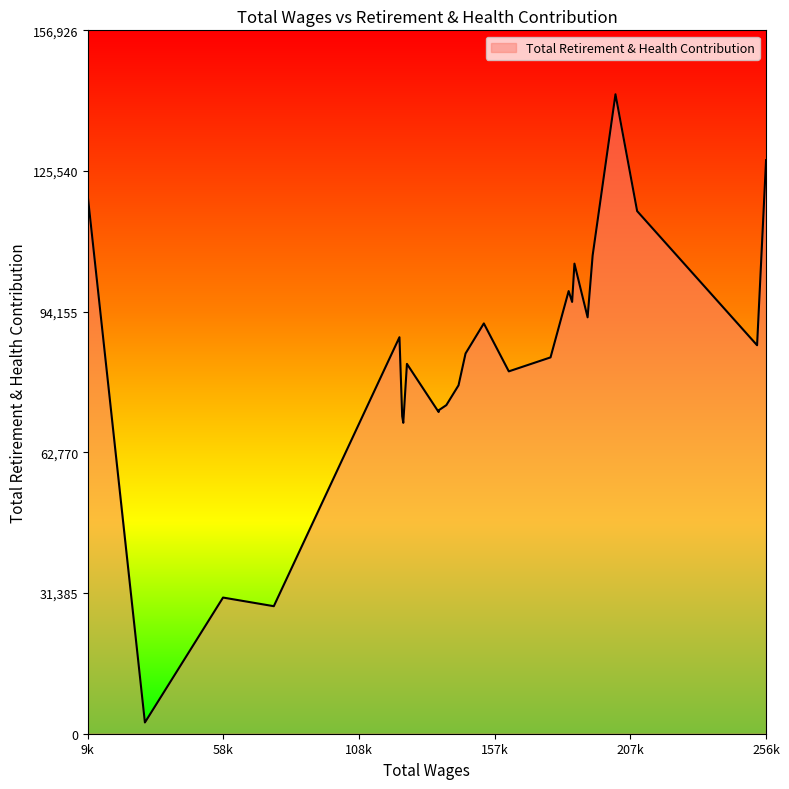

What is the difference between the maximum and second lowest values?

114209